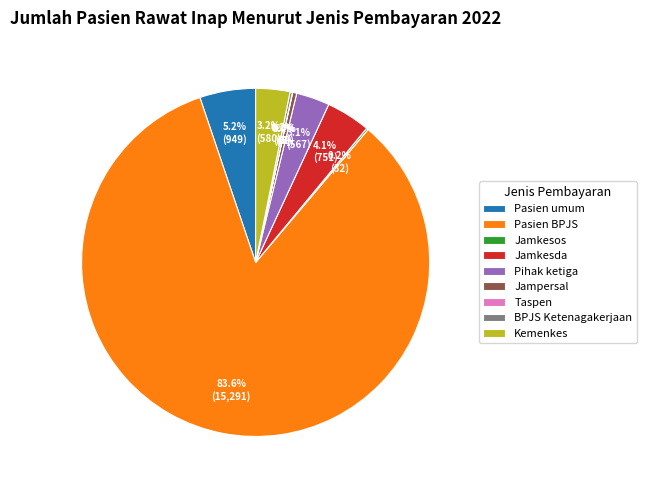

Which slice is the largest?

Pasien BPJS